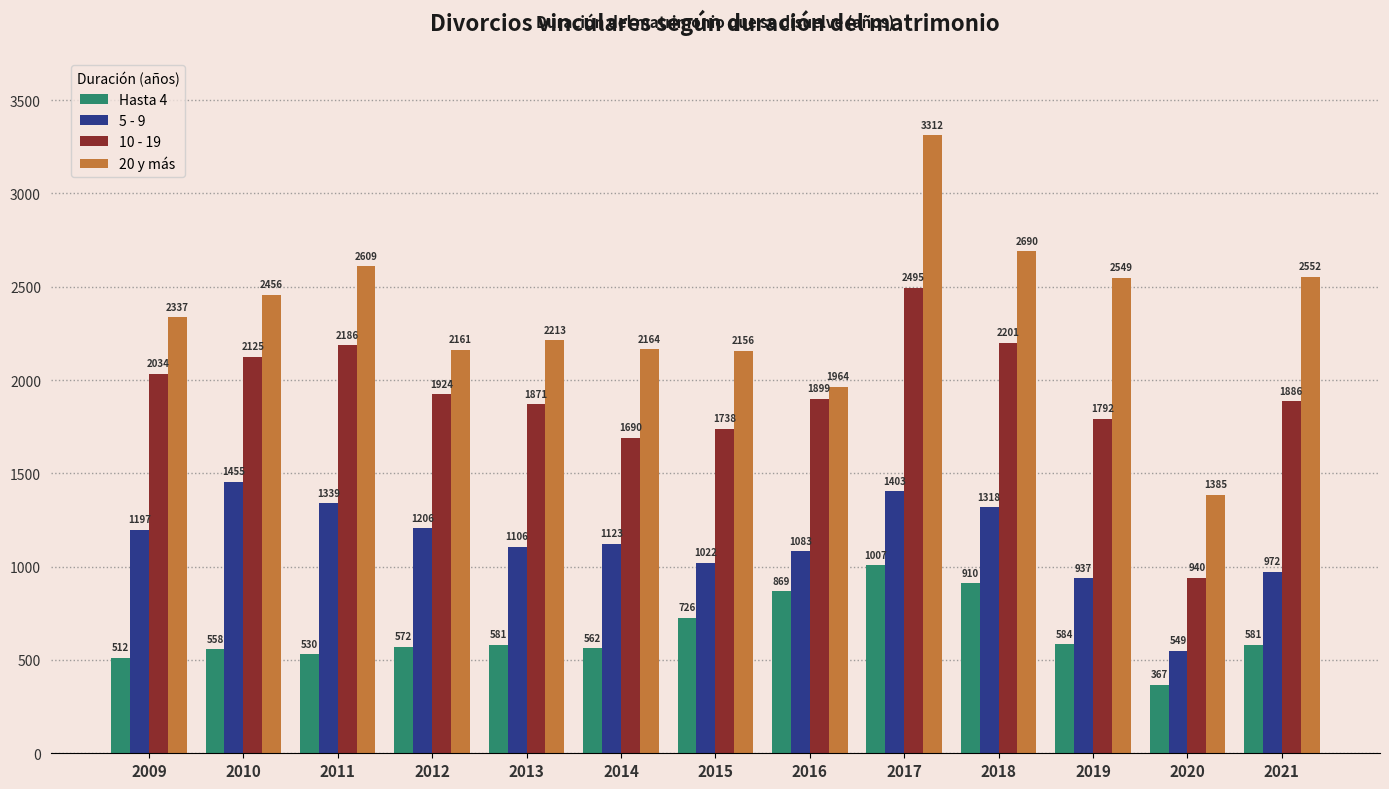

How many values in the 5 - 9 series are below 1123?

6